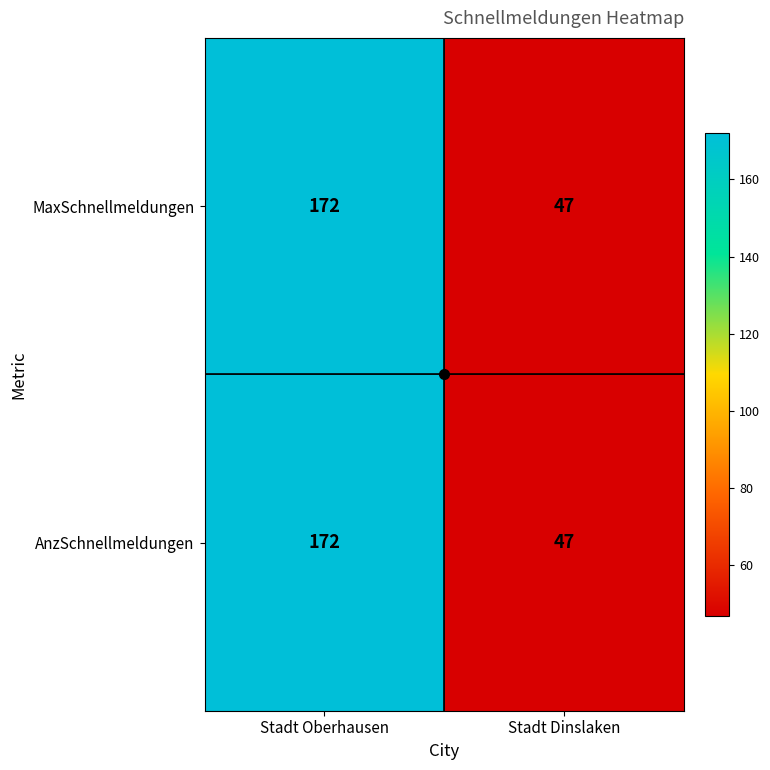

What is the sum of all AnzSchnellmeldungen values?

219